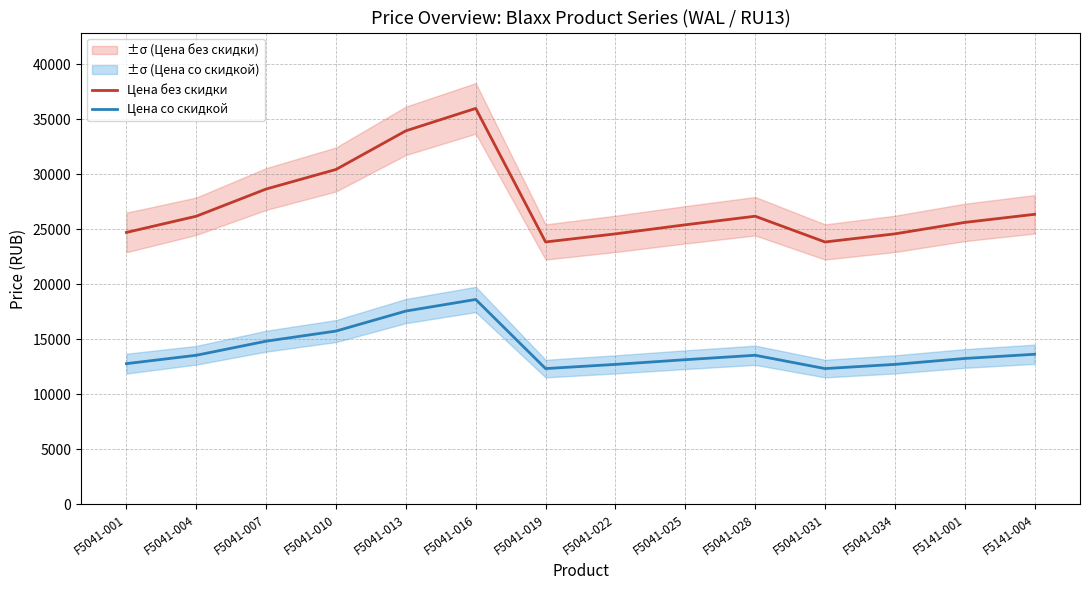

Which category has the lowest value across all series?

F5041-019